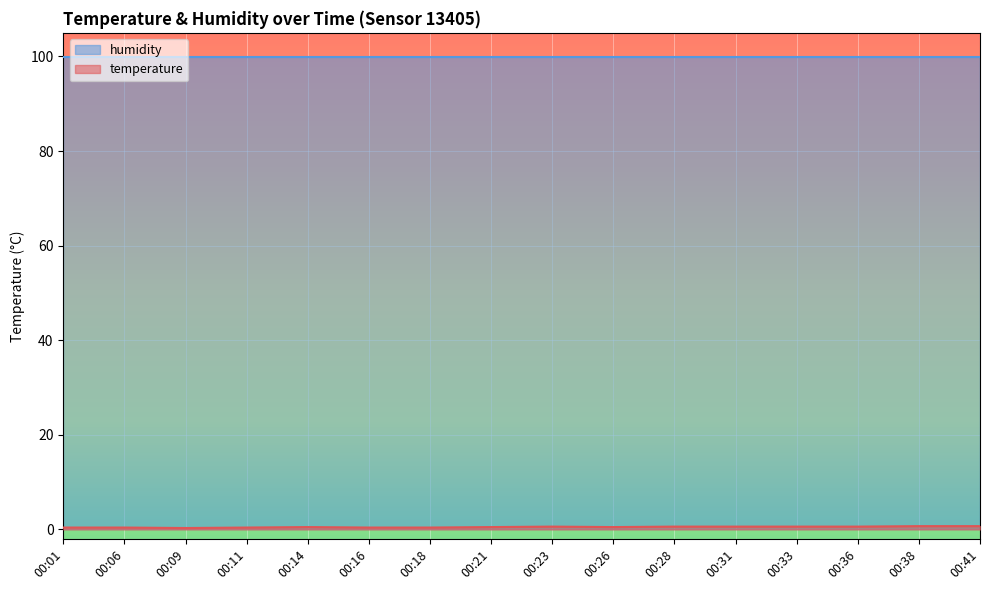

At which category does the chart reach its minimum across all series?

00:09